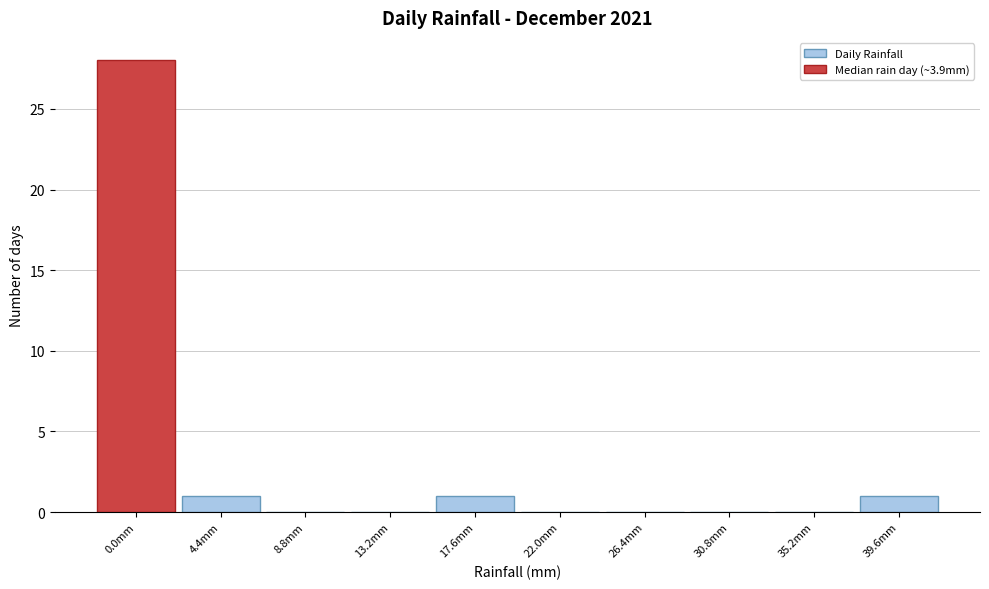

Reading right to left, list all the values displayed in this chart.

39.6mm=1	35.2mm=0	30.8mm=0	26.4mm=0	22.0mm=0	17.6mm=1	13.2mm=0	8.8mm=0	4.4mm=1	0.0mm=28